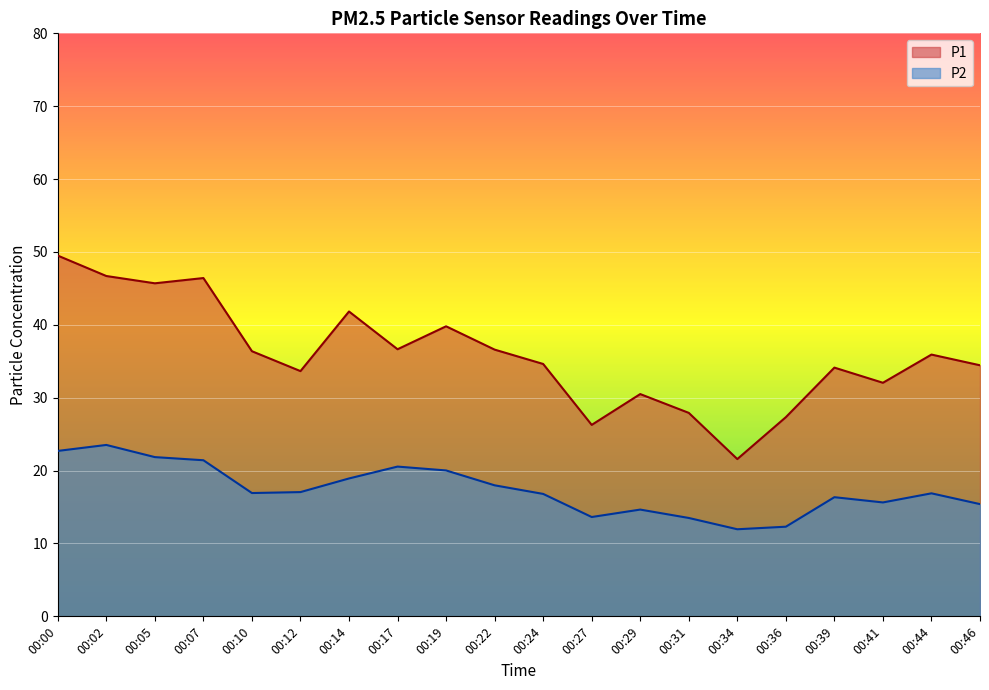

Reading right to left, extract all data points from this chart.

P1: 00:46=34.5	00:44=35.9	00:41=32.0	00:39=34.1	00:36=27.3	00:34=21.6	00:31=27.9	00:29=30.5	00:27=26.3	00:24=34.6	00:22=36.6	00:19=39.8	00:17=36.6	00:14=41.8	00:12=33.6	00:10=36.4	00:07=46.4	00:05=45.7	00:02=46.7	00:00=49.5
P2: 00:46=15.4	00:44=16.9	00:41=15.6	00:39=16.4	00:36=12.3	00:34=11.9	00:31=13.5	00:29=14.7	00:27=13.6	00:24=16.8	00:22=18.0	00:19=20.0	00:17=20.6	00:14=18.9	00:12=17.1	00:10=16.9	00:07=21.4	00:05=21.9	00:02=23.5	00:00=22.7